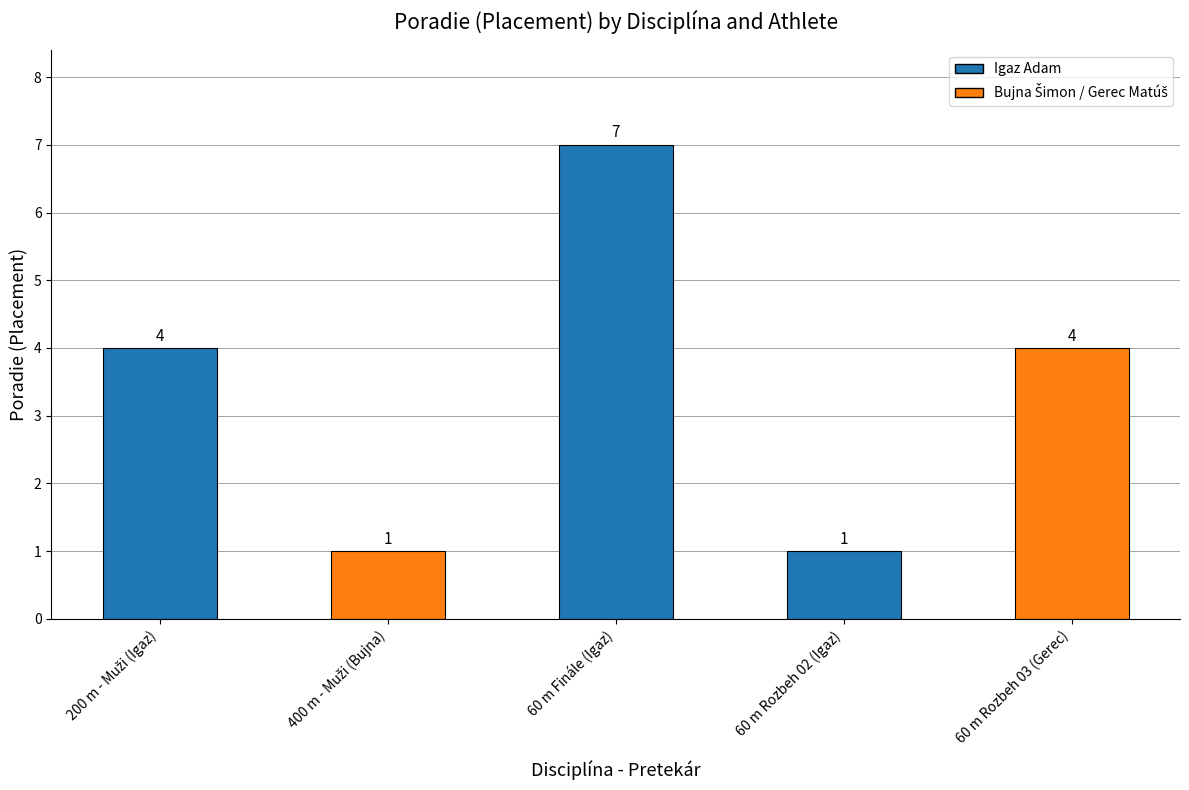

Count the values in the range 1 to 4.

4